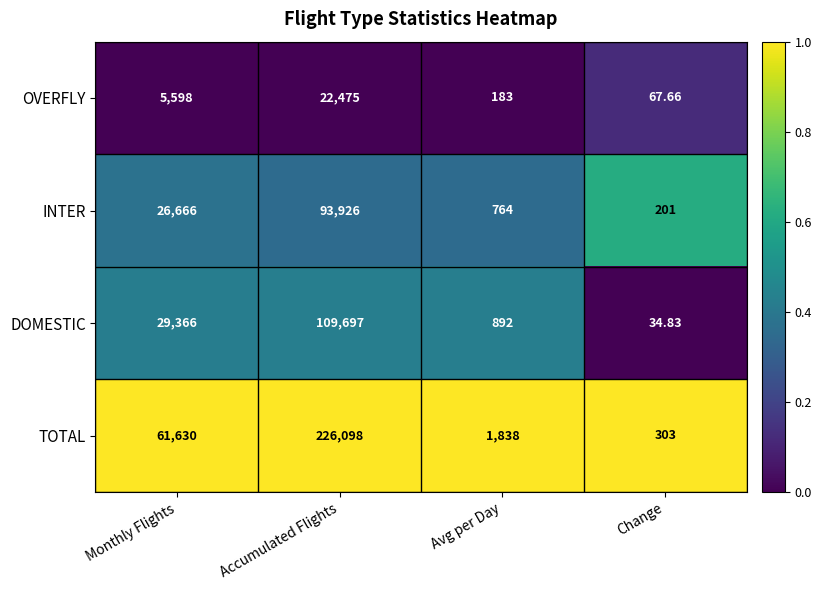

Between Monthly Flights and Accumulated Flights, which series saw the biggest shift?

TOTAL